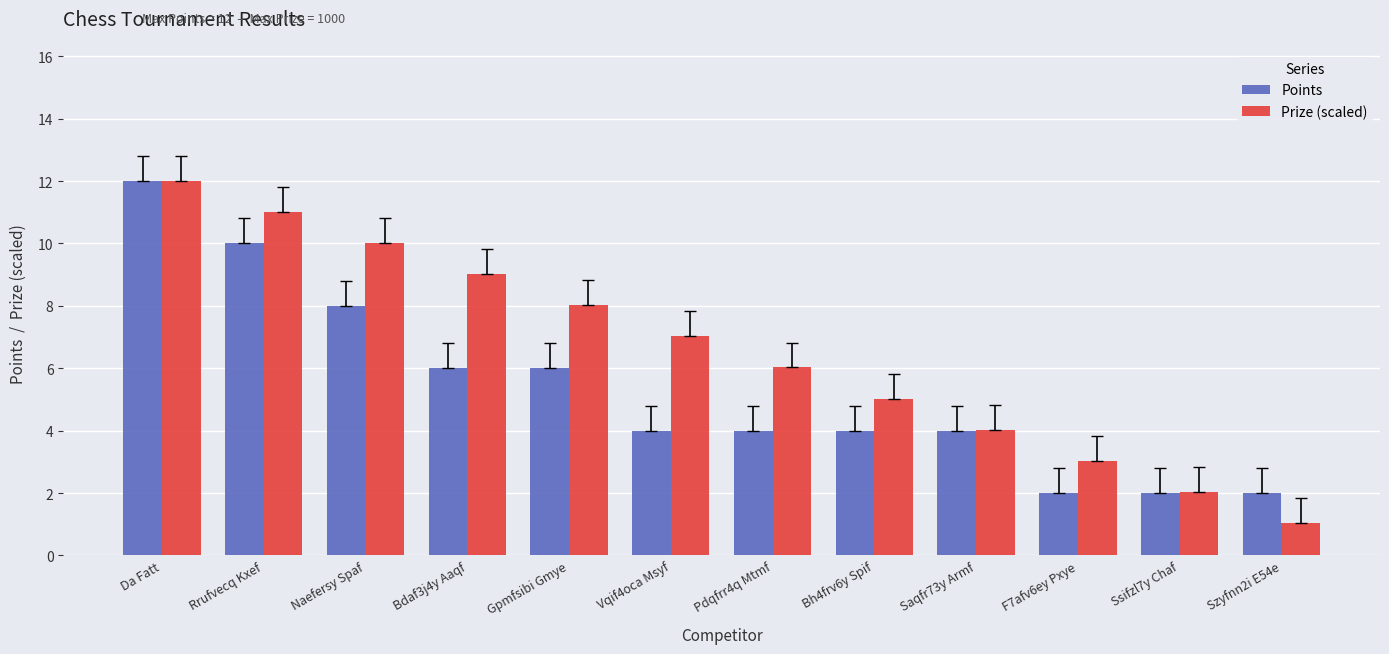

At which category is the sum across all series the highest?

Da Fatt